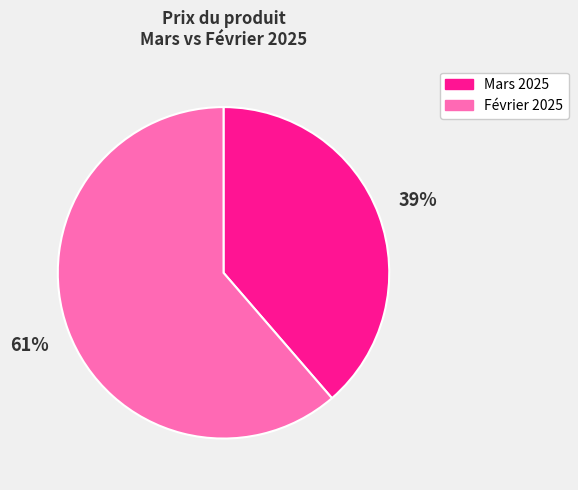

Does any single category account for the majority?

Yes